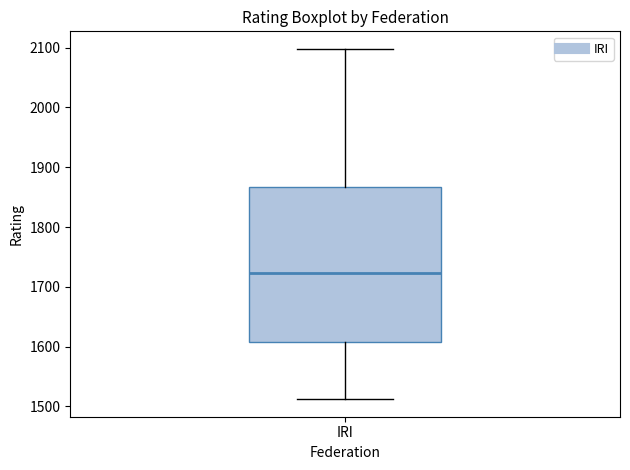

Read this box plot against the y-axis: the position of the median line, the range covered by the box, and the ends of both whiskers. The values are not printed on the chart, so give them approximately, as read against the axis.

median 1720, box 1610 to 1870, whiskers 1510 to 2100